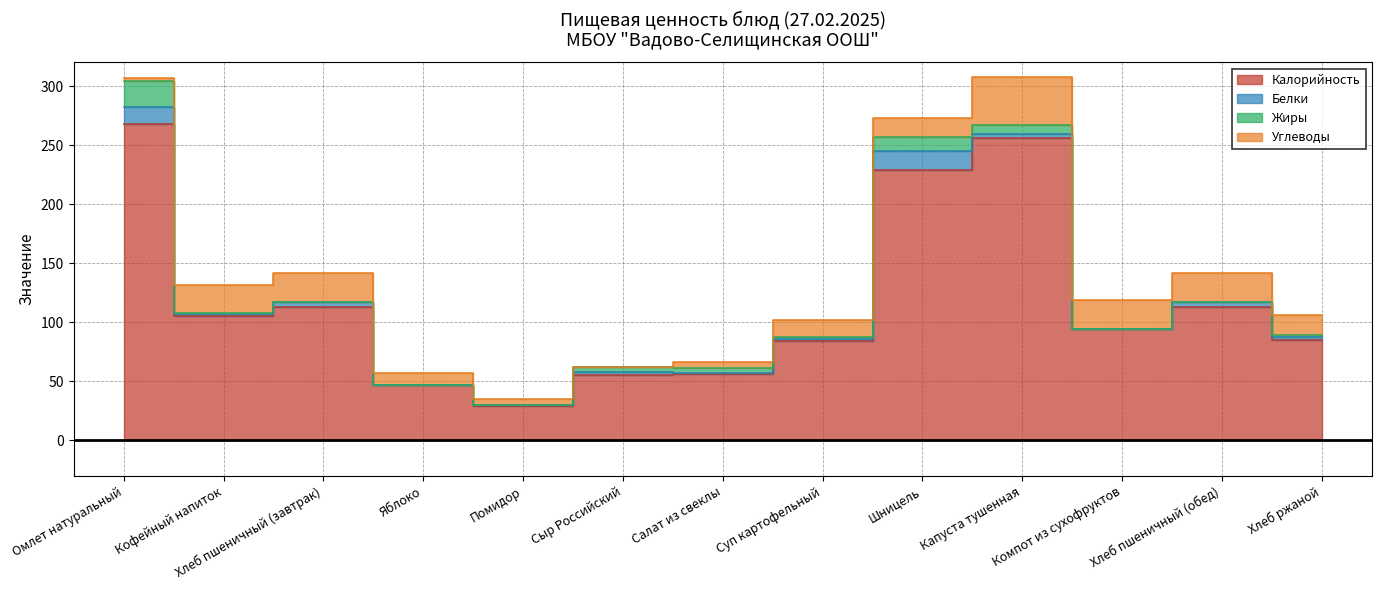

Rank the series at Кофейный напиток from lowest to highest value.

Жиры, Белки, Углеводы, Калорийность